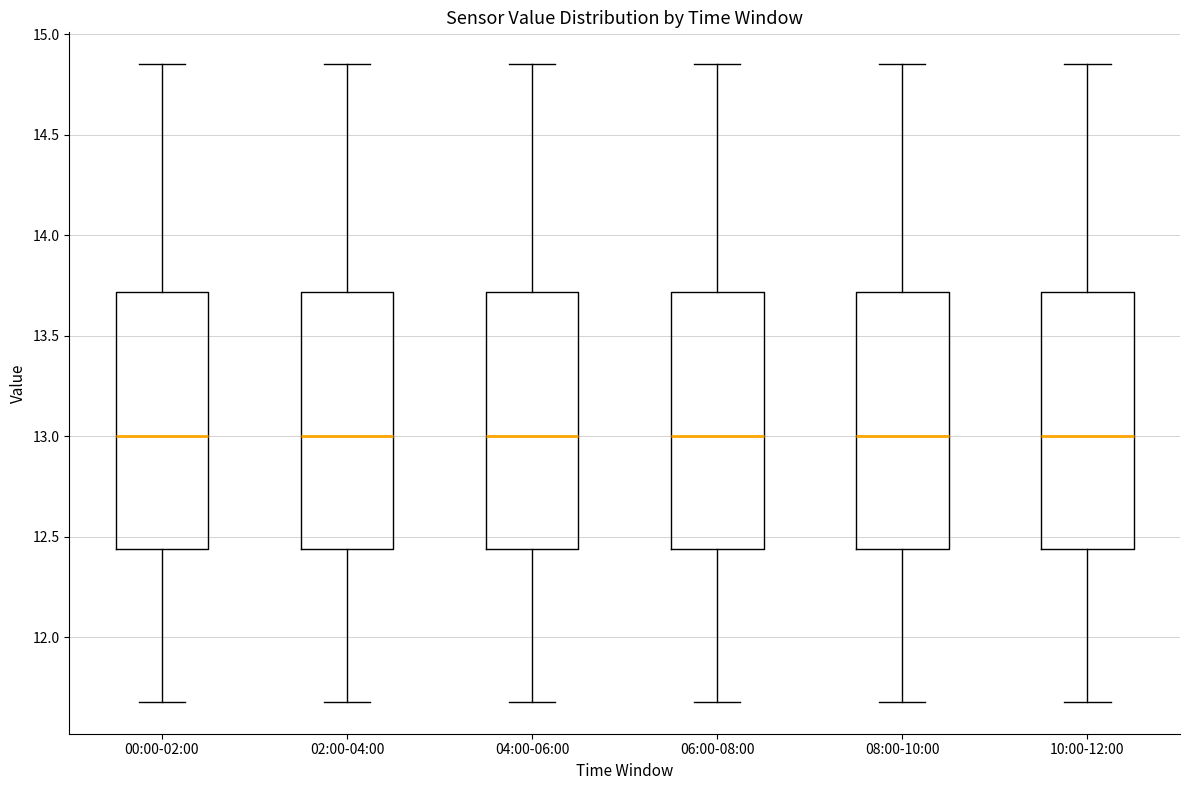

Where does the upper whisker of the box for 04:00-06:00 end on the y-axis? The values are not printed on the chart, so give them approximately, as read against the axis.

14.85